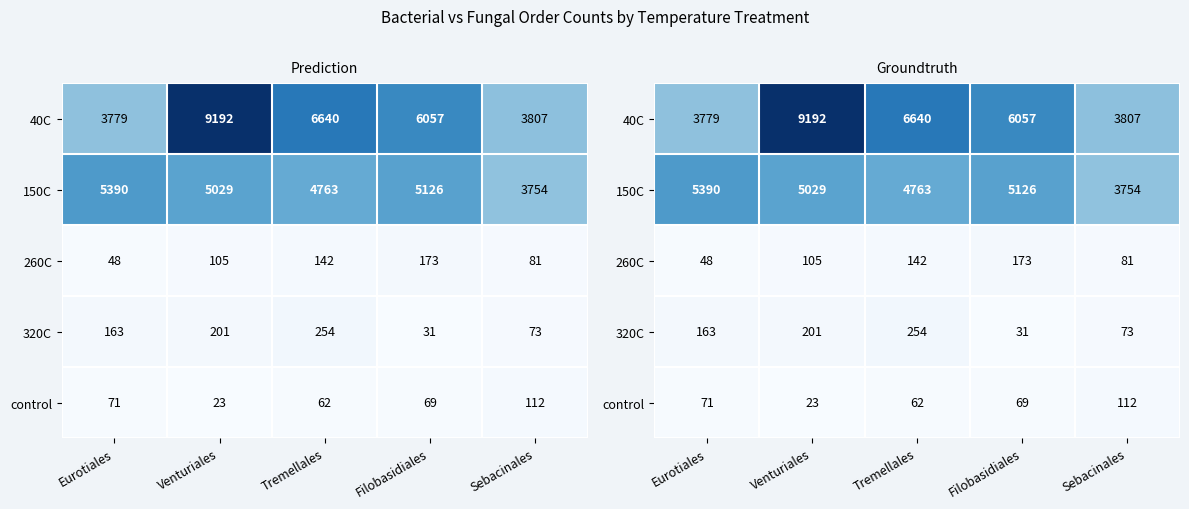

Between Eurotiales and Sebacinales, which is larger?

Sebacinales